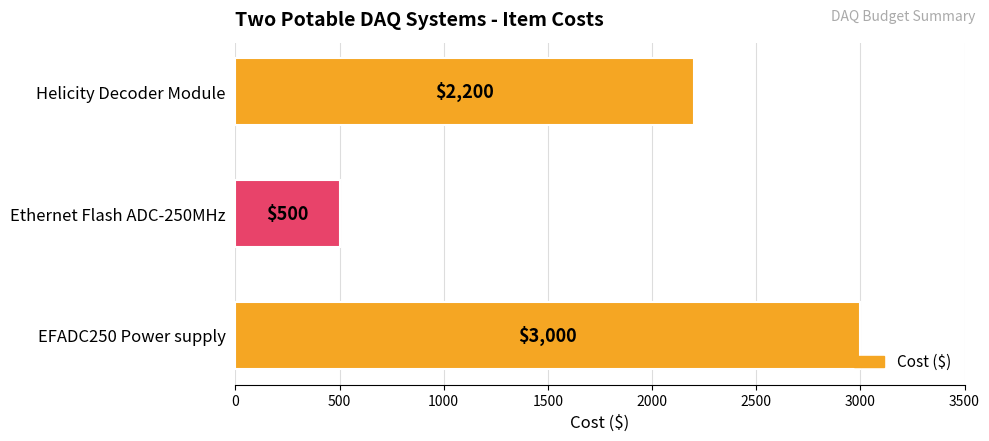

Which category has the lowest value across all series?

Ethernet Flash ADC-250MHz